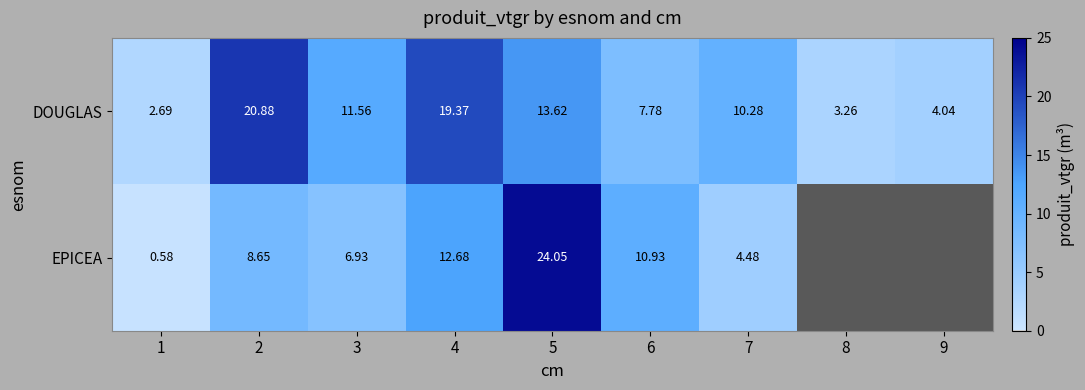

Between 6 and 7, which series saw the biggest shift?

EPICEA